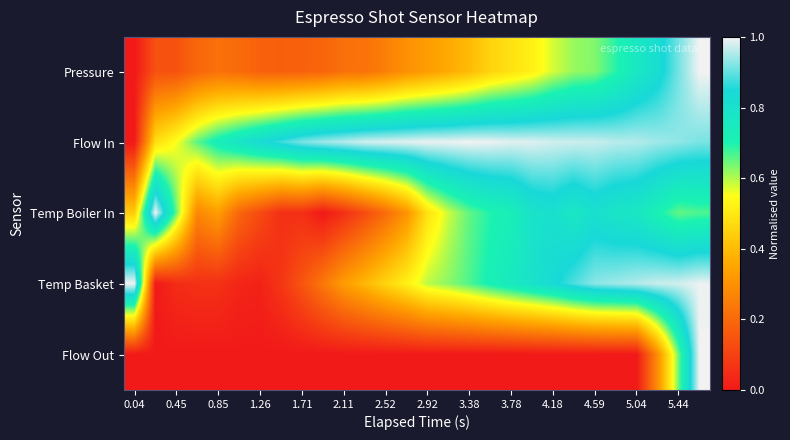

What is the greatest value displayed?

1.0